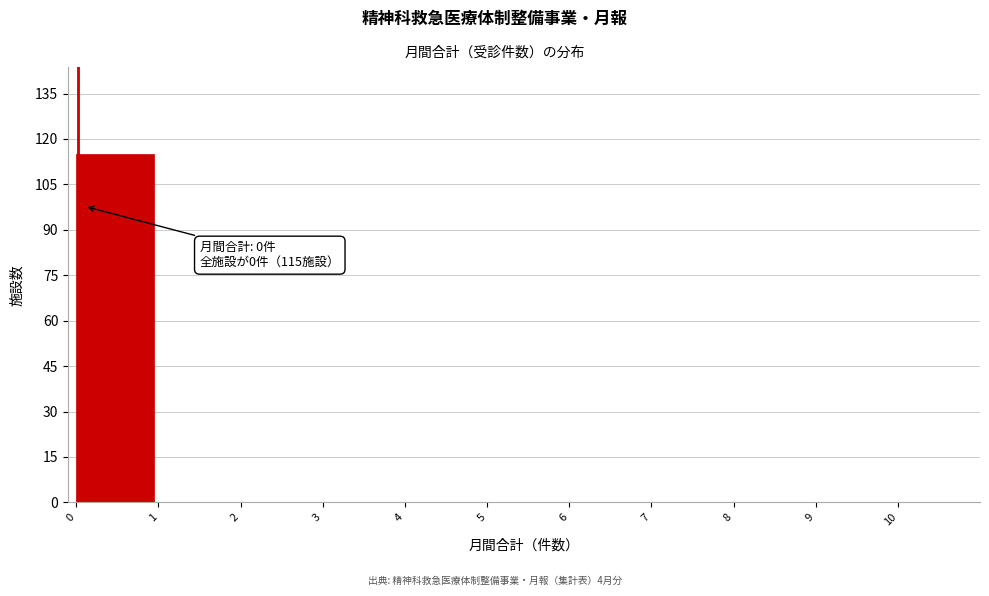

Over which range of the x-axis is the bar tallest?

0 to 1